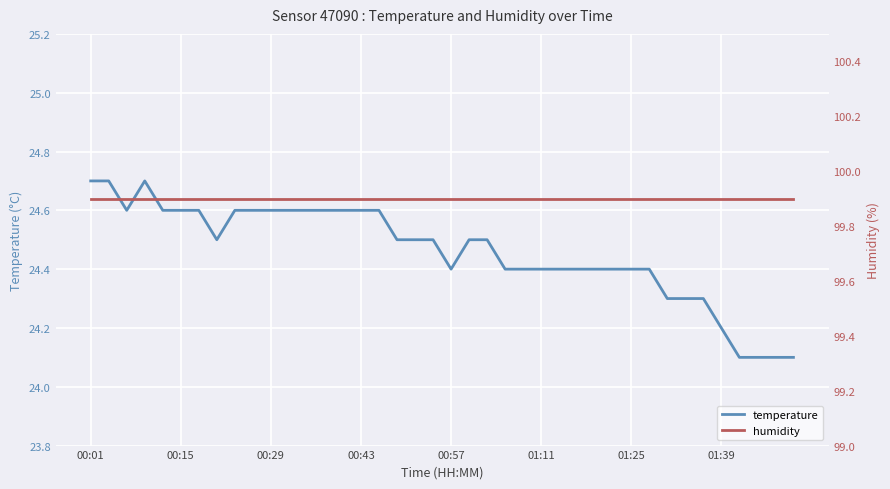

True or false: temperature has a value of 14.5 at 32.

False